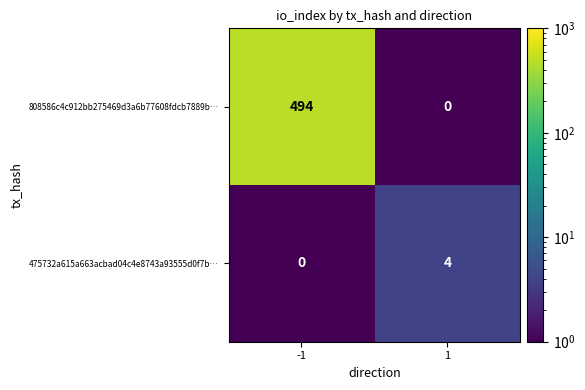

What is the total value across all series at -1?

494